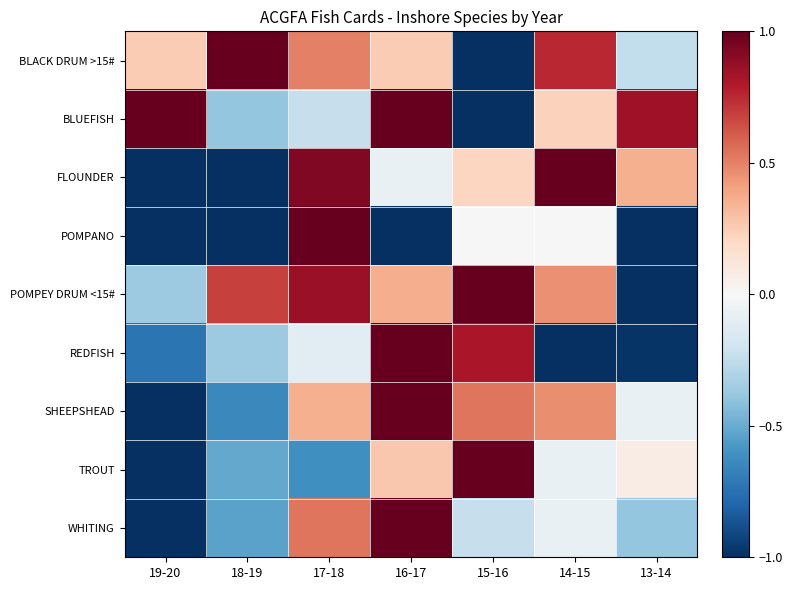

Count the number of data series in this chart.

9